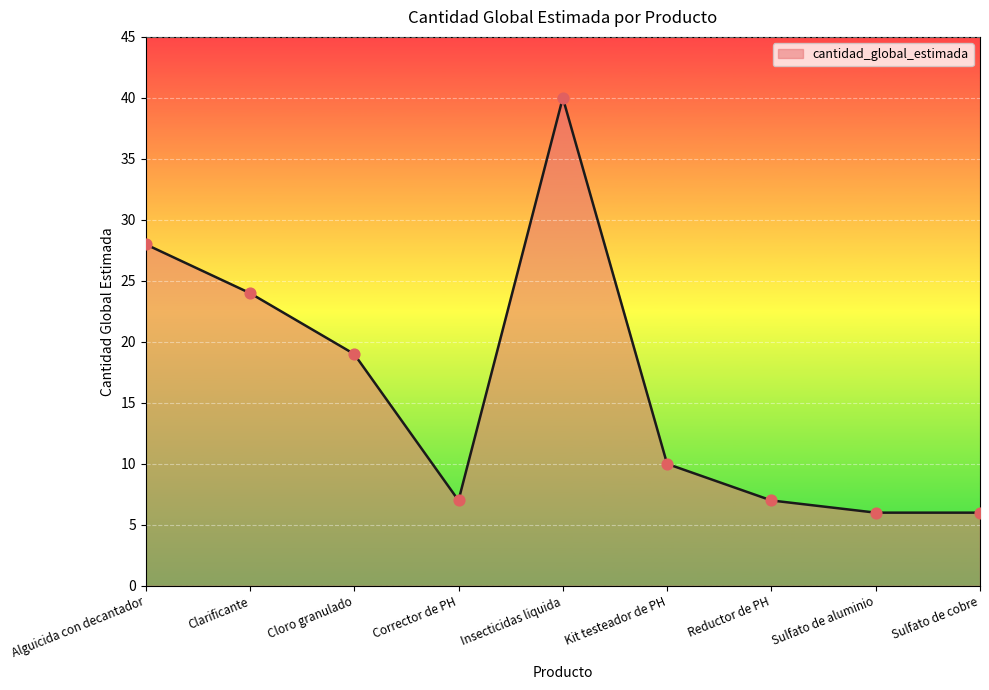

Which has a higher value, Alguicida con decantador or Sulfato de cobre?

Alguicida con decantador